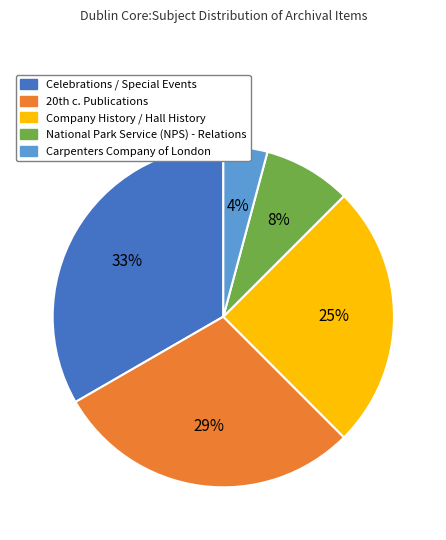

The Celebrations / Special Events slice represents 33% of the pie. True or false?

True